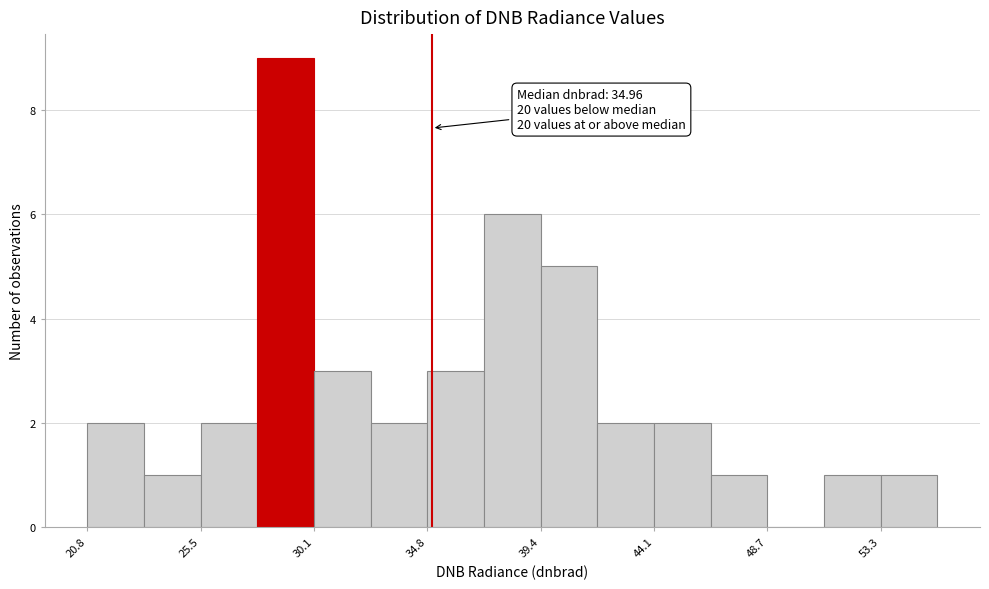

Over which range of the x-axis is the bar tallest?

28.0 to 30.0